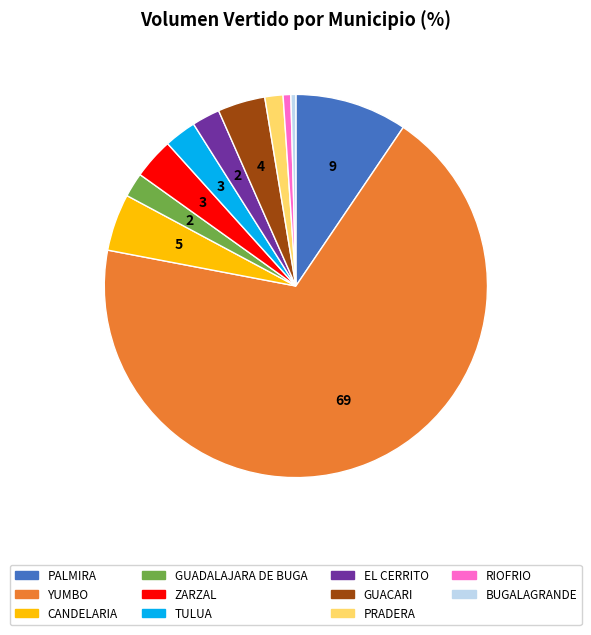

The YUMBO slice represents 69% of the pie. True or false?

True